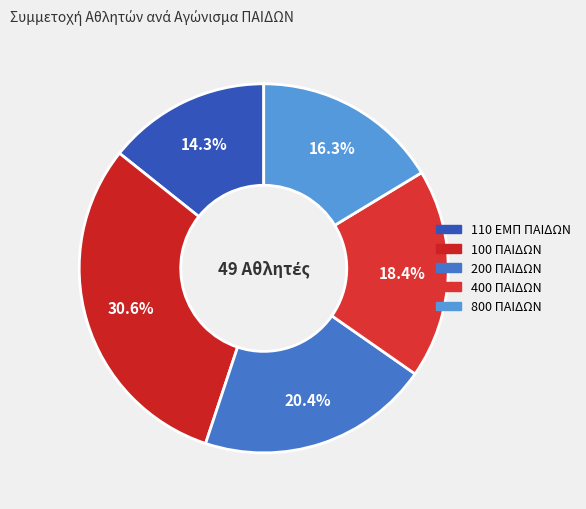

To the nearest percent, what is the difference between the largest and smallest slice percentages?

16%